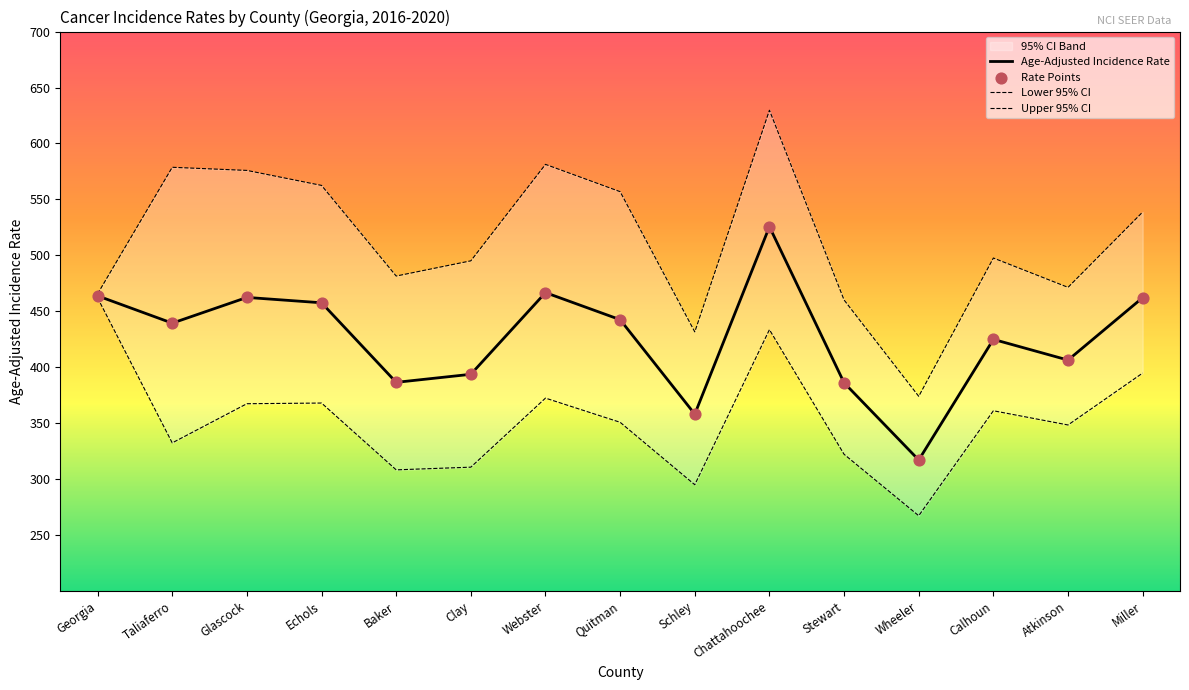

Which series has the largest total across all categories?

Upper 95% CI